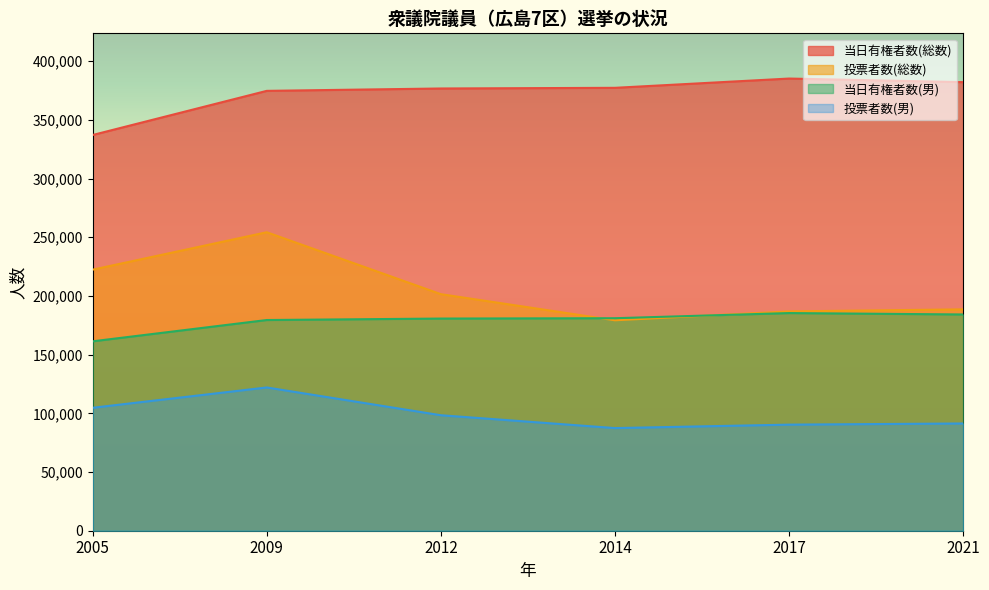

List the labels in order of 投票者数(総数) value, largest first.

2009, 2005, 2012, 2021, 2017, 2014